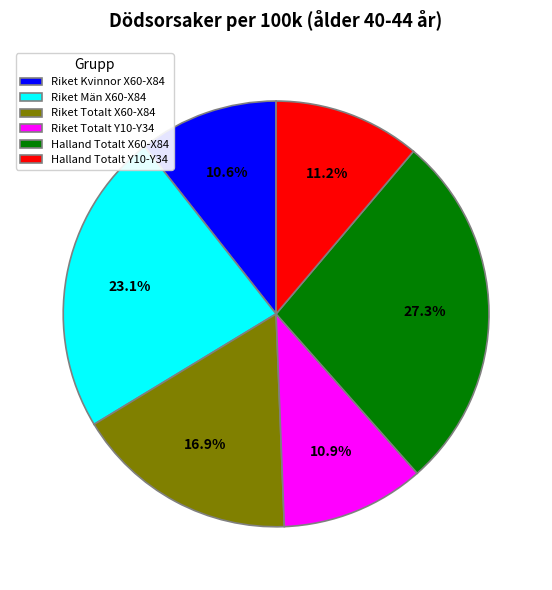

Is Riket Män X60-X84 the majority of the pie?

No